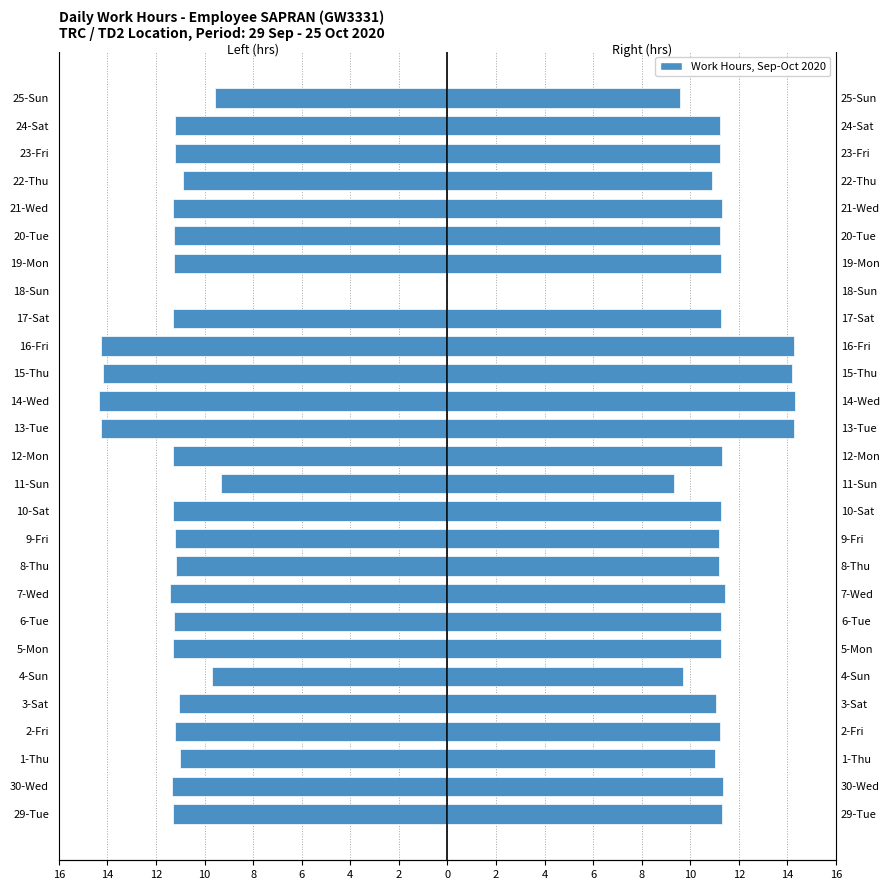

What is the smallest value displayed?

-14.3